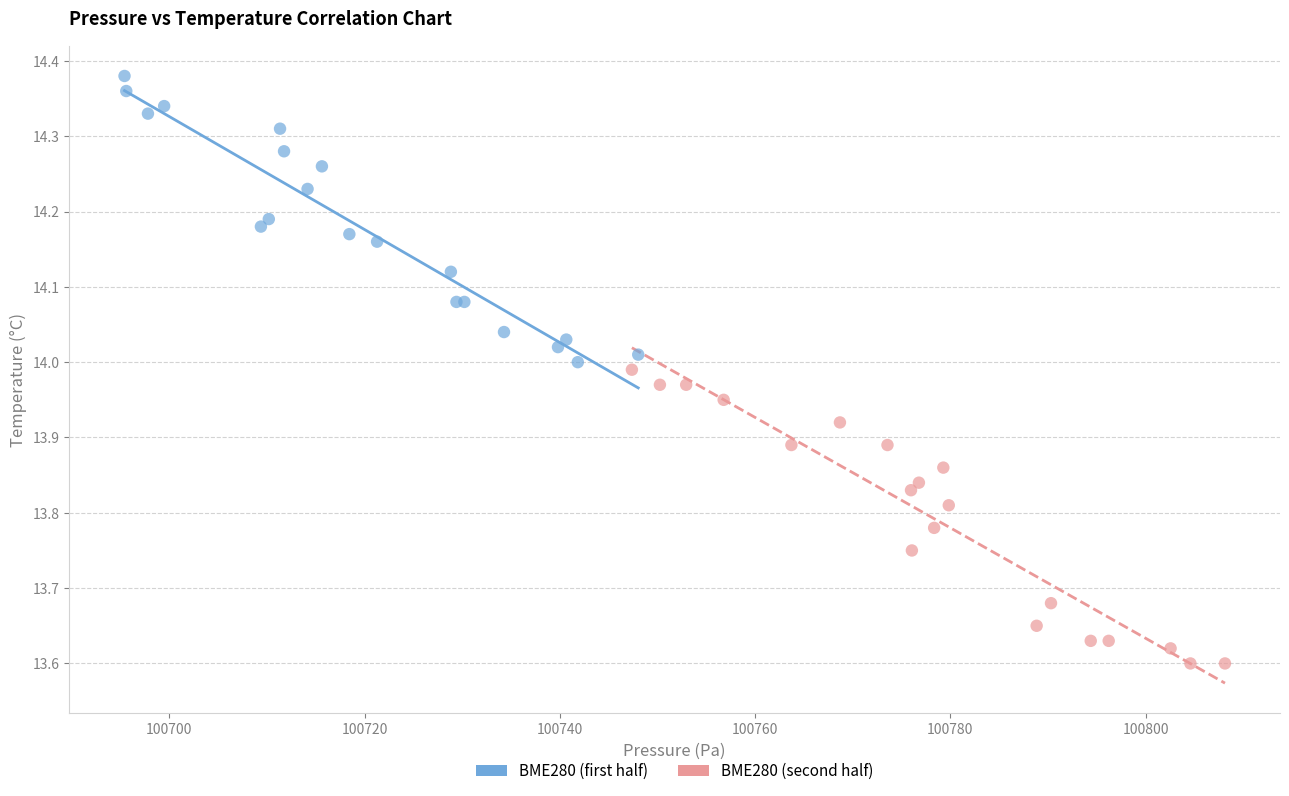

Which series reaches the minimum Y coordinate?

BME280 (second half)